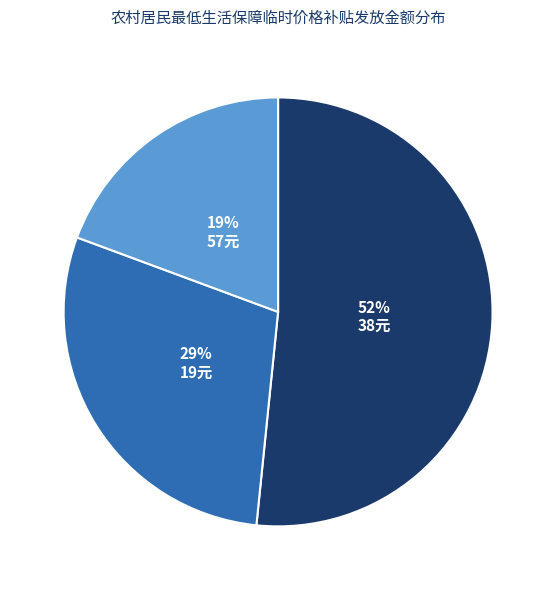

Is the sum of 57元 and 38元 greater than half?

Yes